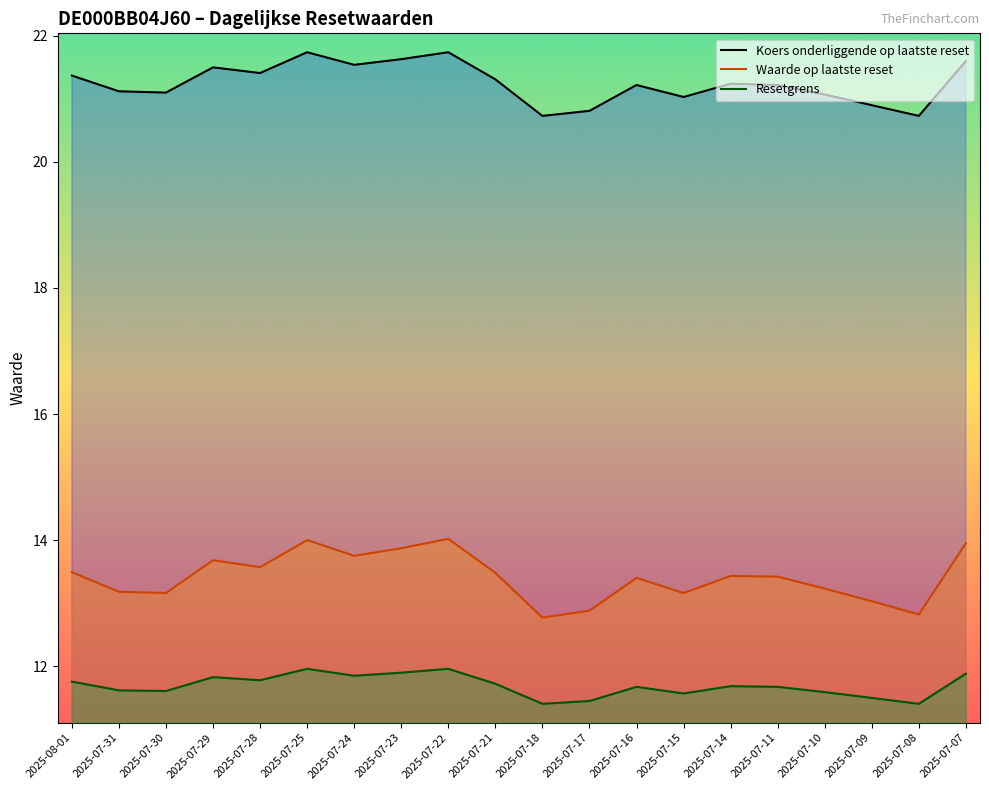

Rank the categories by Koers onderliggende op laatste reset value from lowest to highest.

2025-07-18, 2025-07-08, 2025-07-17, 2025-07-09, 2025-07-15, 2025-07-10, 2025-07-30, 2025-07-31, 2025-07-16, 2025-07-11, 2025-07-14, 2025-07-21, 2025-08-01, 2025-07-28, 2025-07-29, 2025-07-24, 2025-07-07, 2025-07-23, 2025-07-25, 2025-07-22